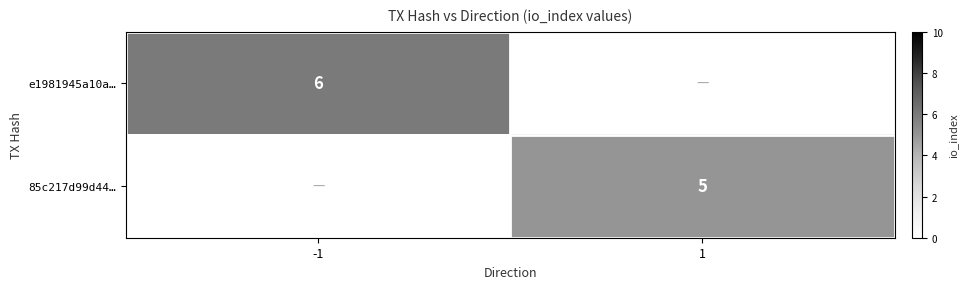

The e1981945a10a… series shows 8 at -1. True or false?

False